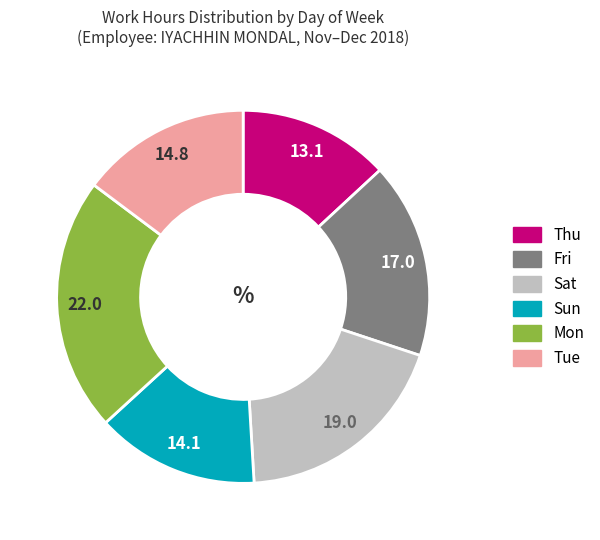

How many segments does this pie chart have?

6